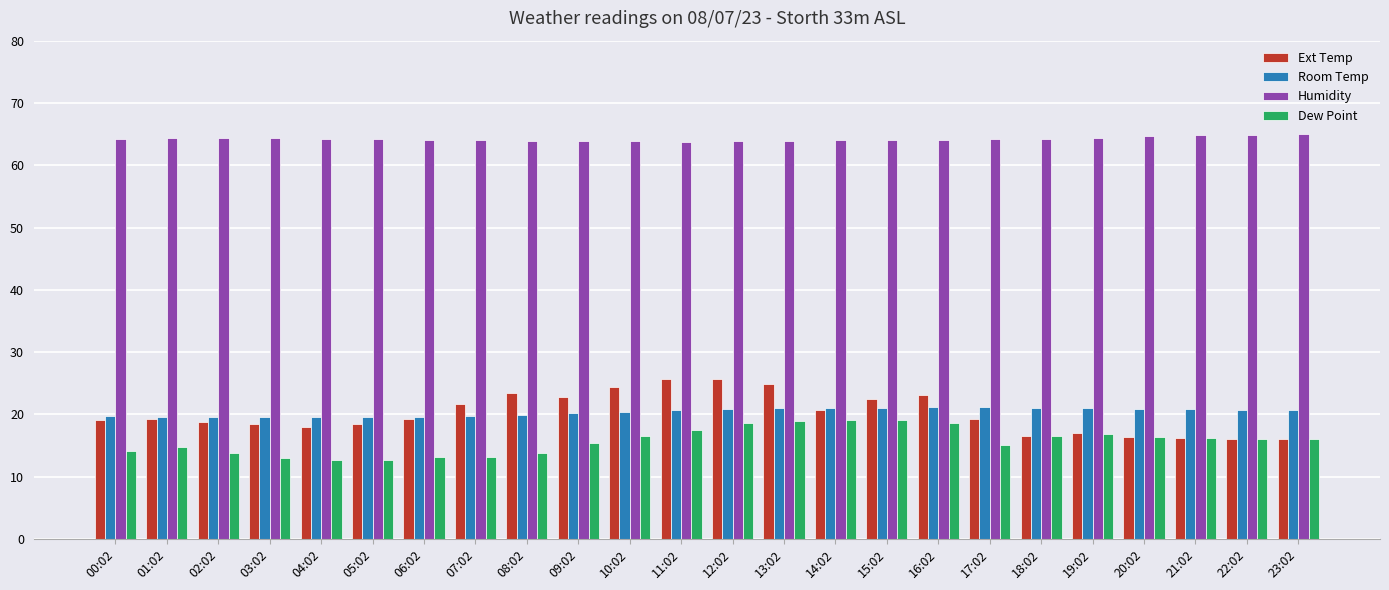

What is the average value of the Dew Point series?

15.7